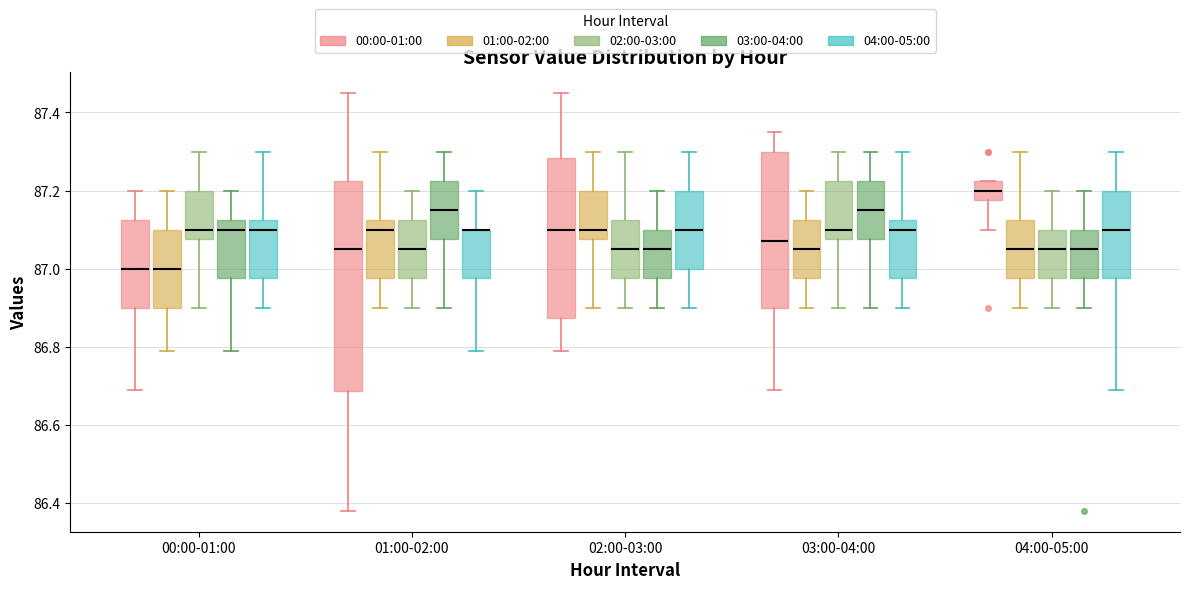

Where does the upper whisker of the box for 03:00-04:00 (02:00-03:00) end on the y-axis? The values are not printed on the chart, so give them approximately, as read against the axis.

87.30